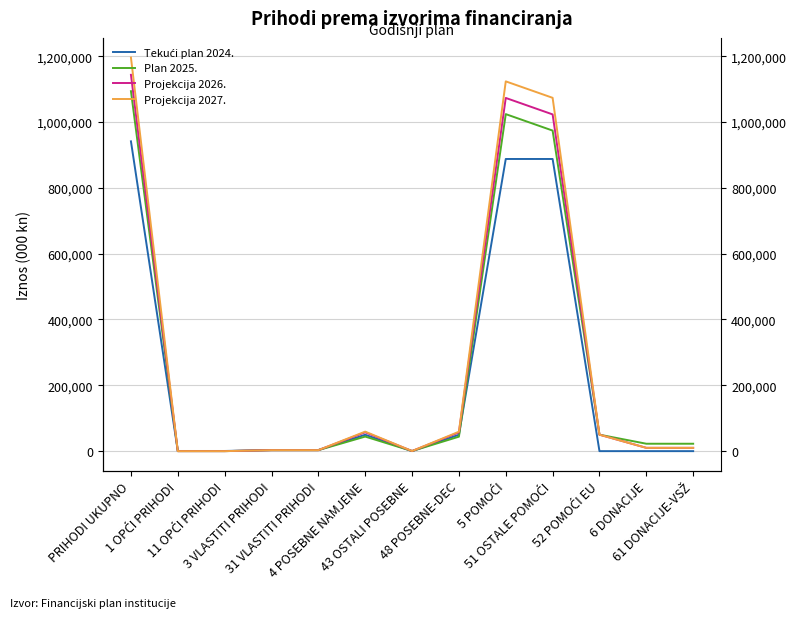

What is the highest value of the Projekcija 2027. series?

1195750.0